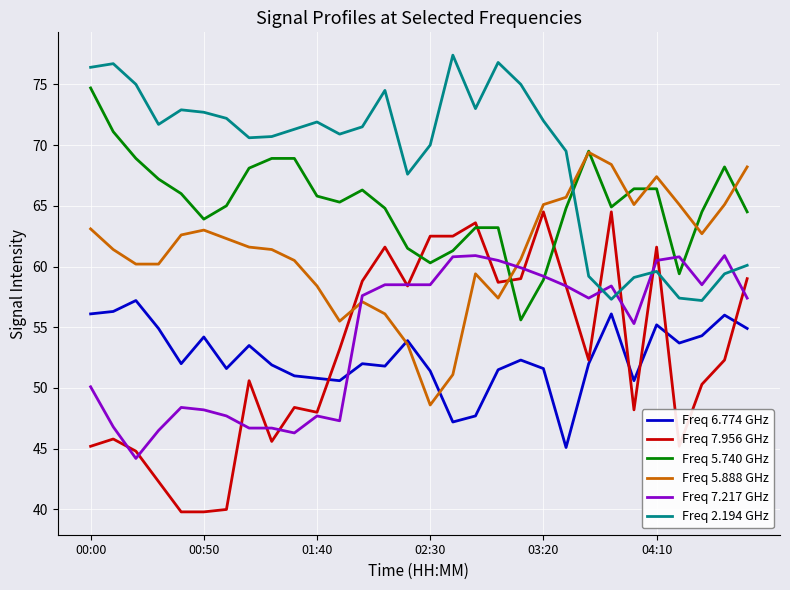

What is the sum of all Freq 5.740 GHz values?

1957.5